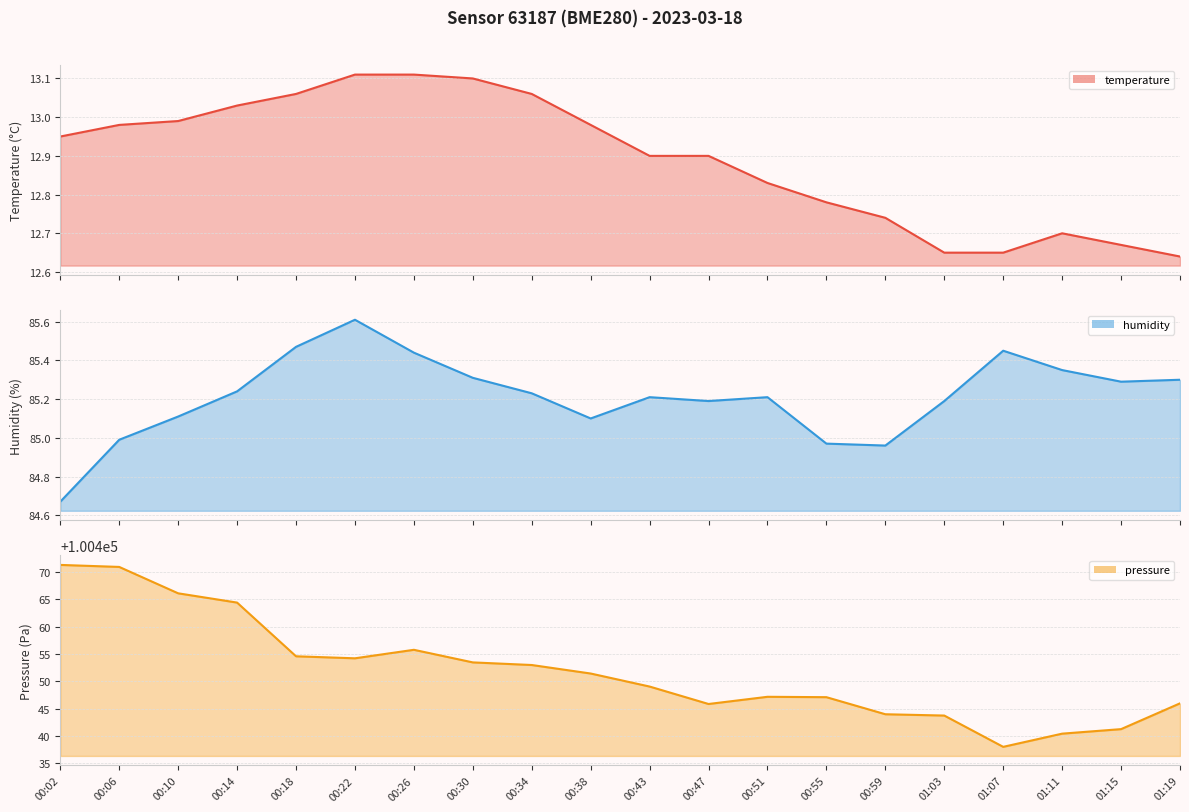

What is the lowest value of the temperature line series?

12.6